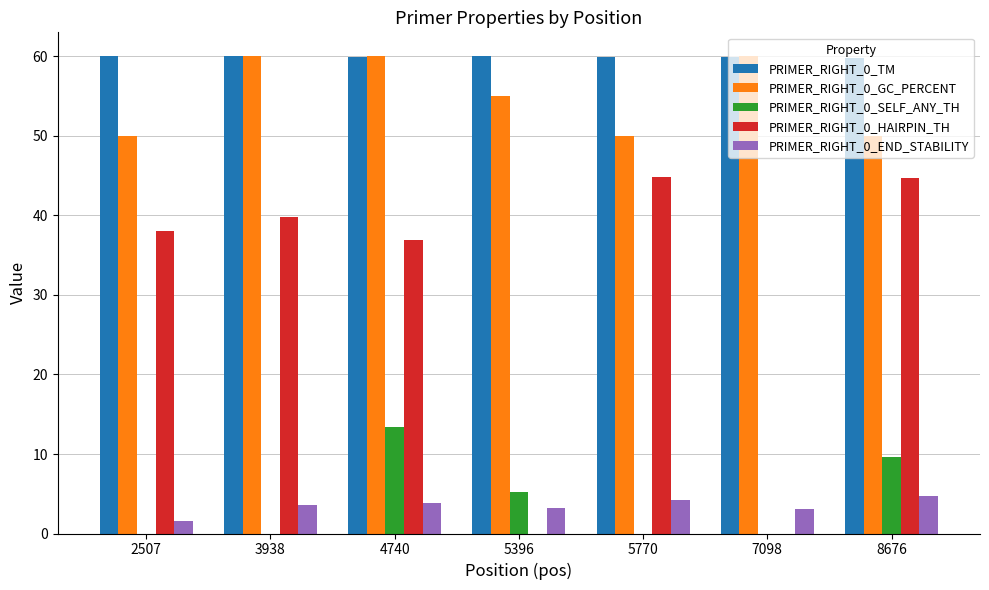

The value of PRIMER_RIGHT_0_GC_PERCENT at 5770 is 19.7. True or false?

False